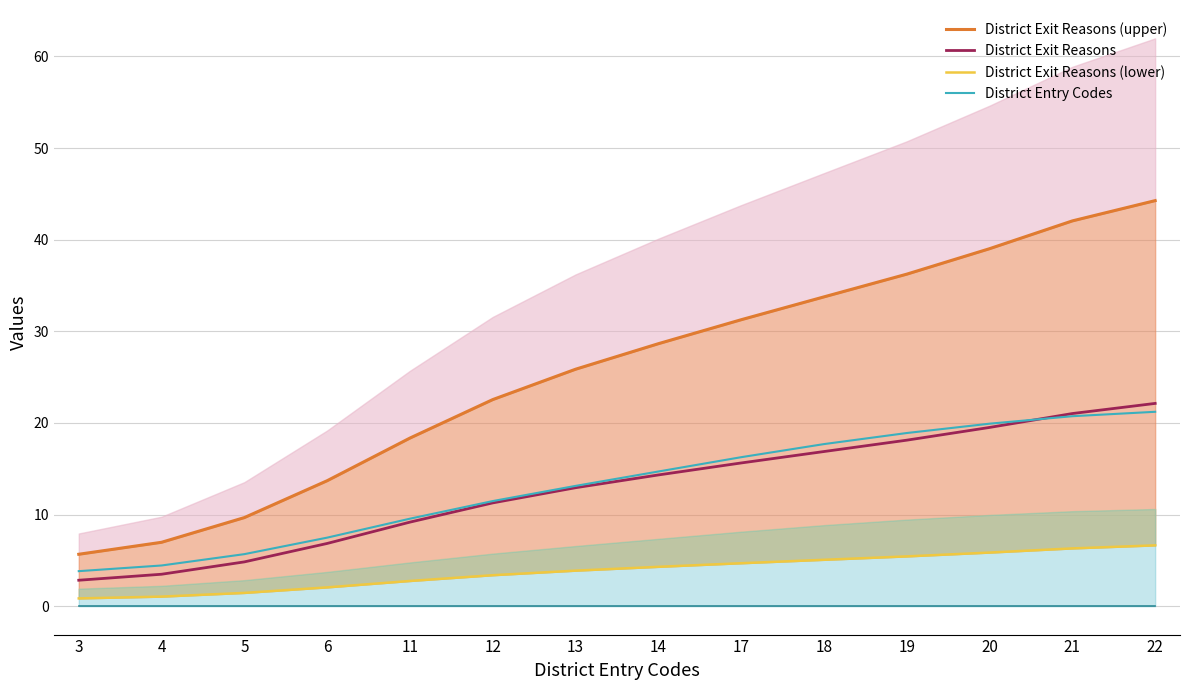

Is it true that District Exit Reasons (upper) equals 18.3 at 11?

True